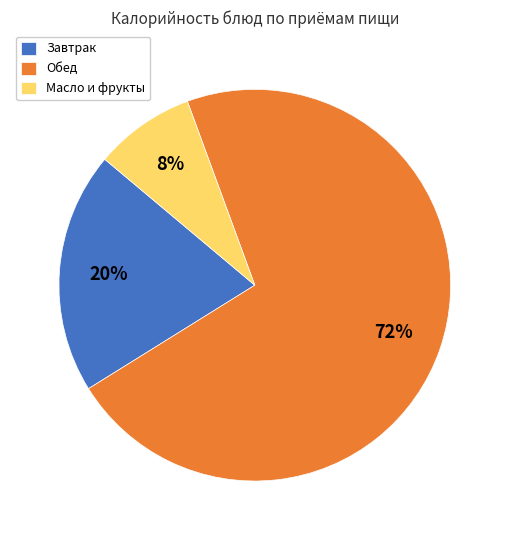

Is the sum of Завтрак and Масло и фрукты greater than half?

No